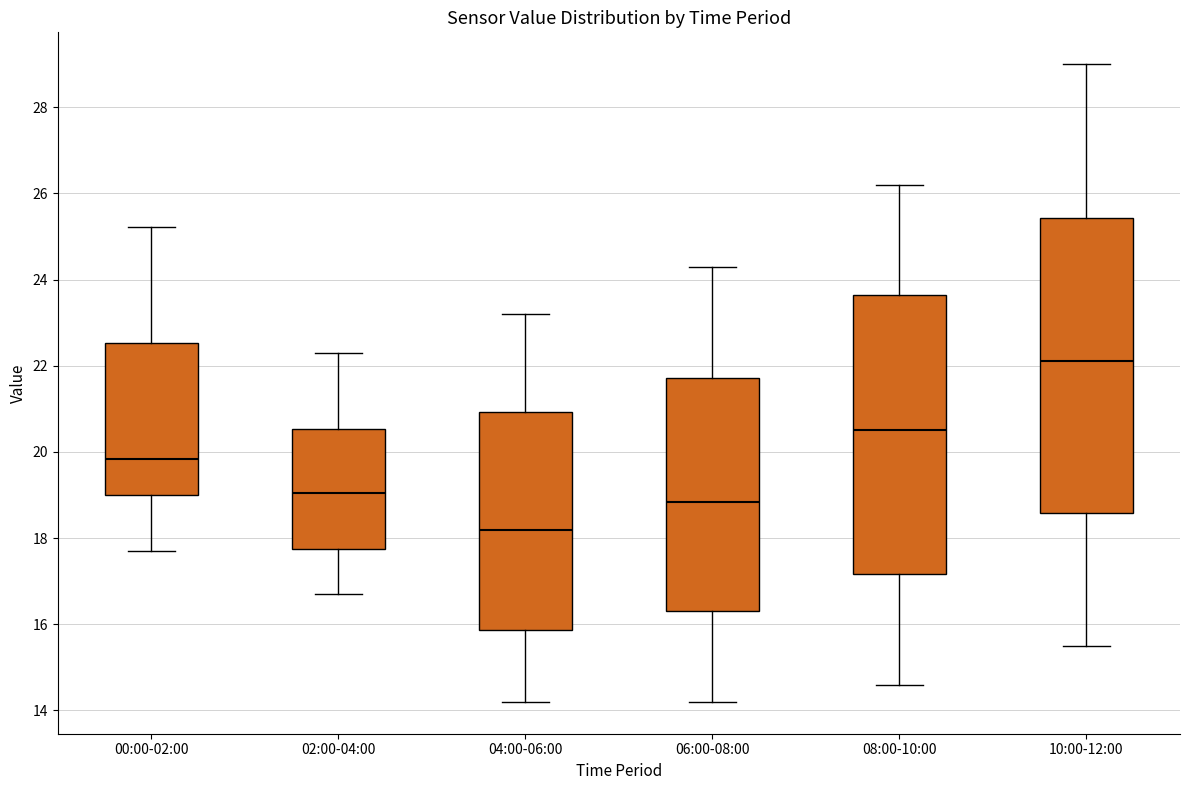

Which box has the highest median line?

10:00-12:00